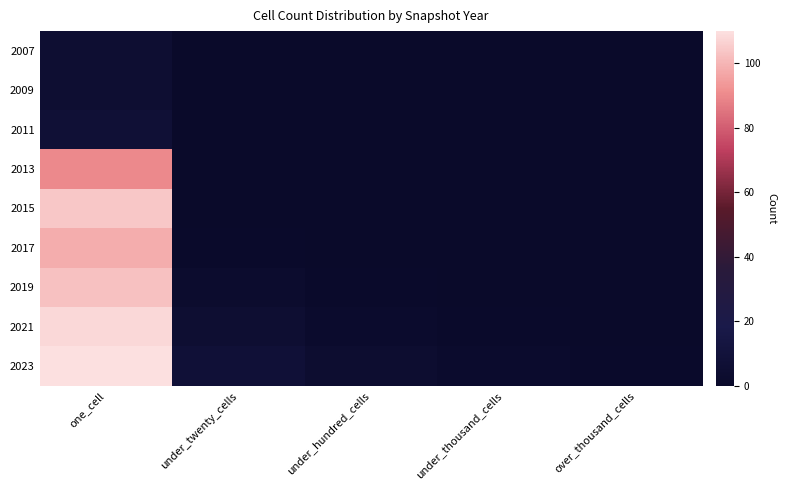

What is the total value across all series at under_twenty_cells?

17